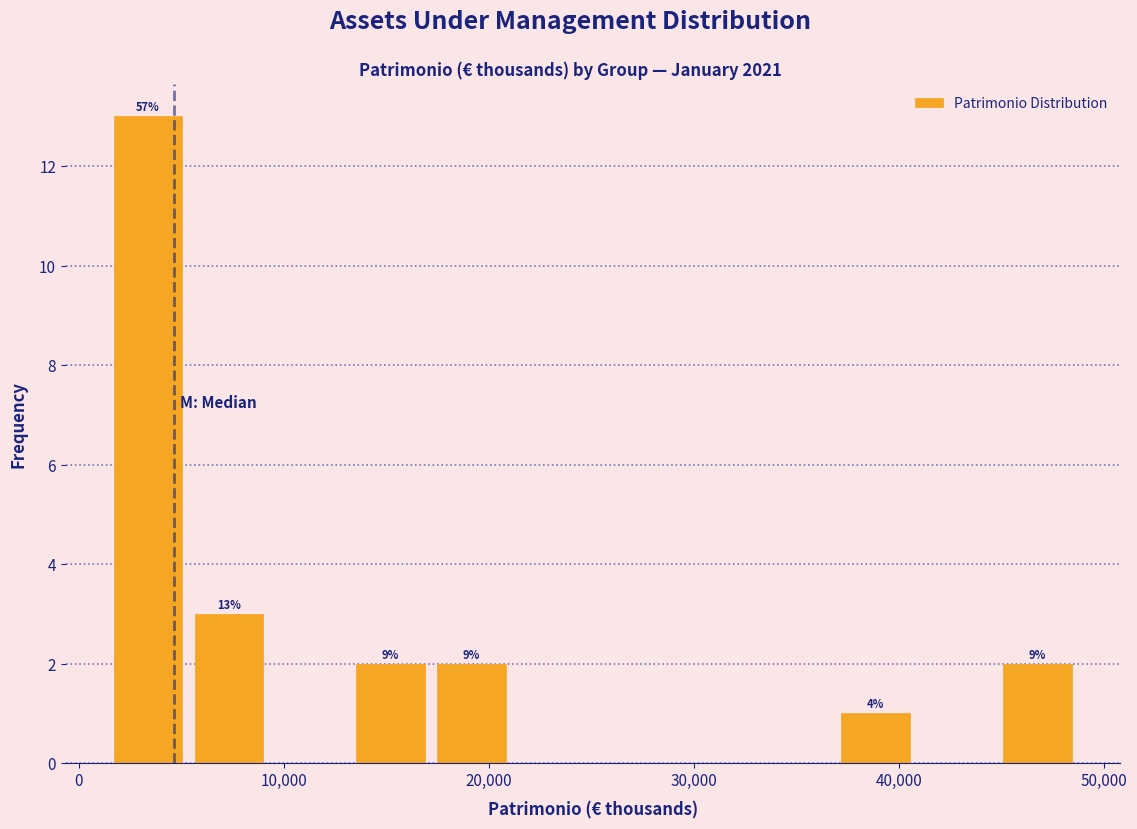

Around what value on the x-axis is the tallest bar? Give the approximate position of its centre, as read against the axis.

3000